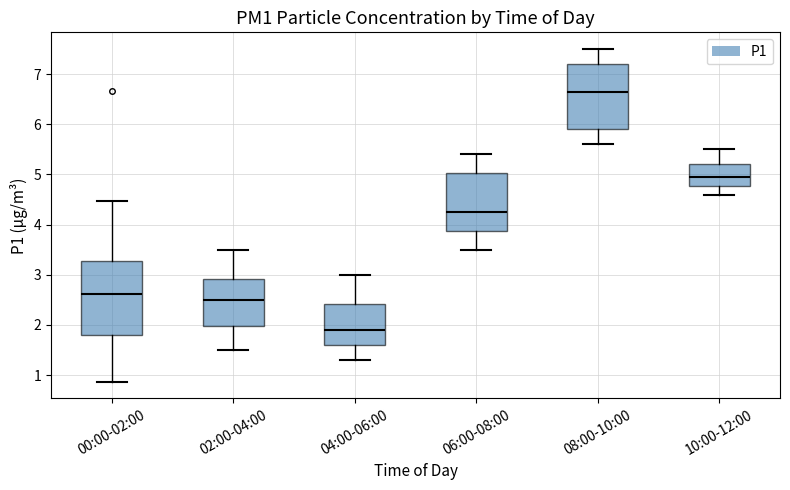

Which box has the highest median line?

08:00-10:00